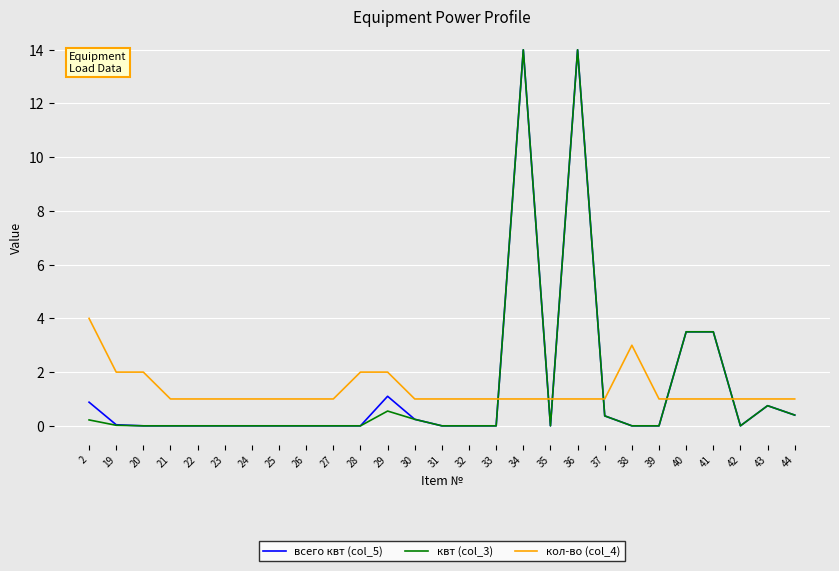

True or false: кол-во (col_4) has a value of 0.5 at 35.

False